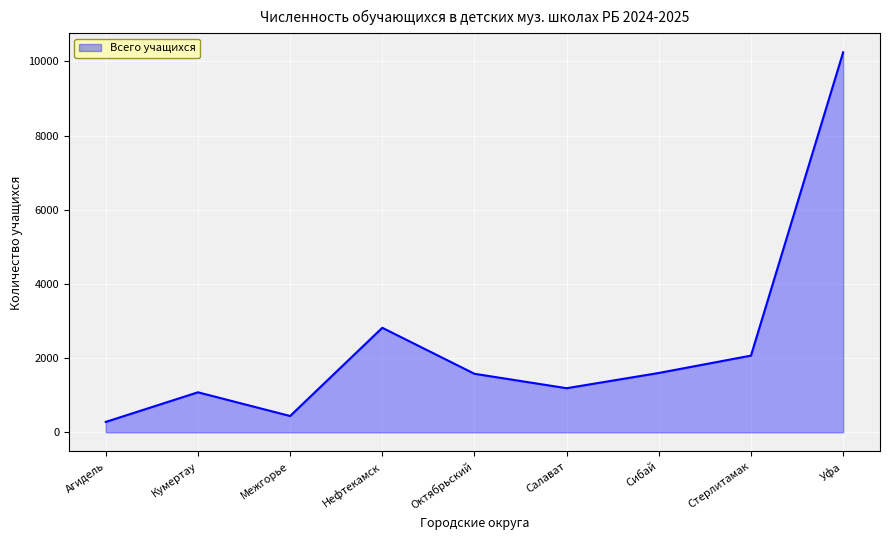

How many lines are shown in the chart?

1